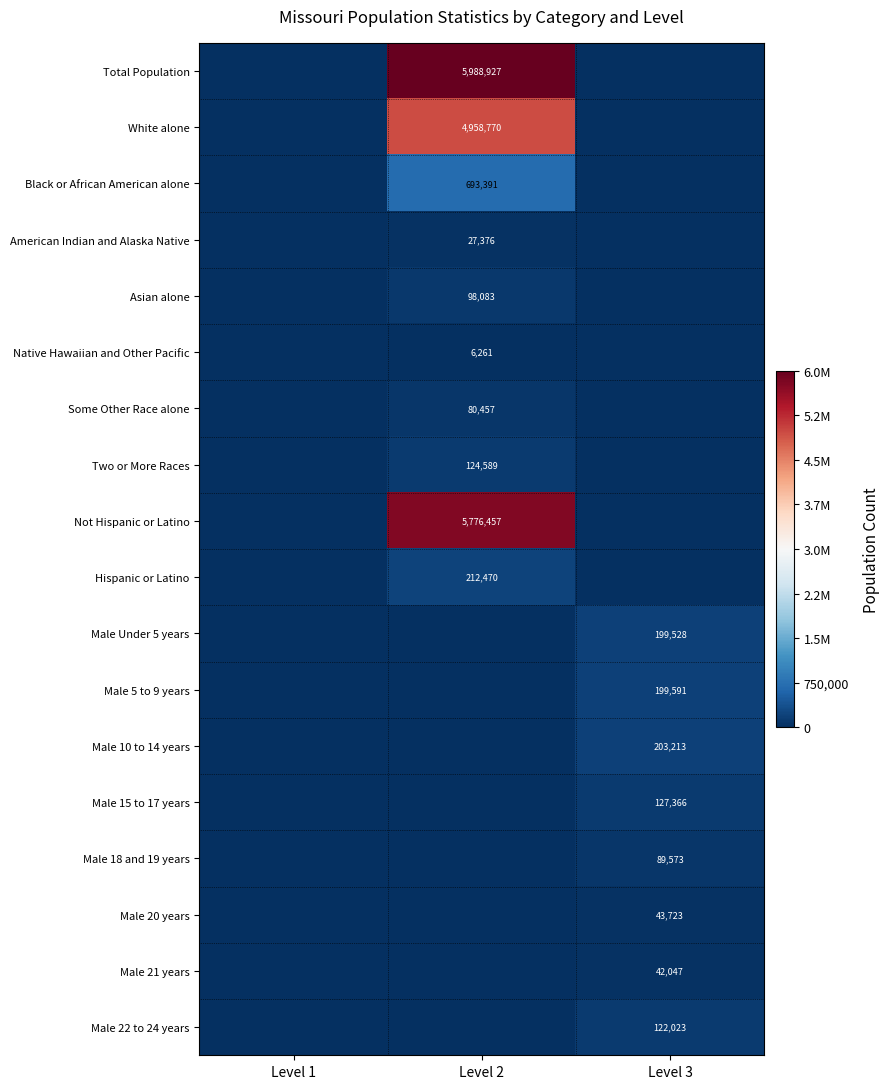

What is the sum of the American Indian and Alaska Native values at Level 2 and Level 1?

27376